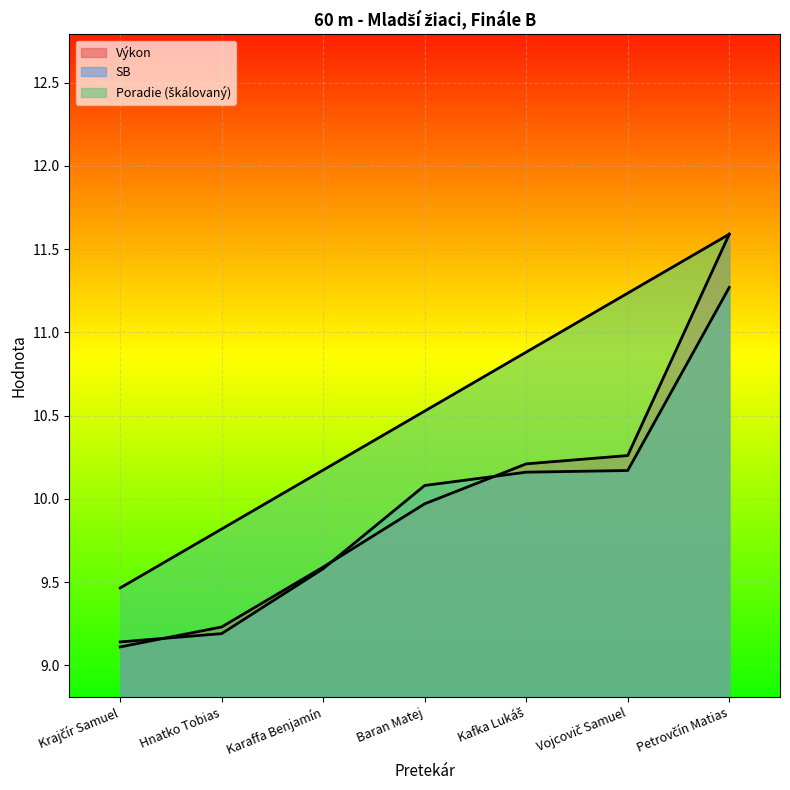

At which category is the sum across all series the highest?

Petrovčín Matias